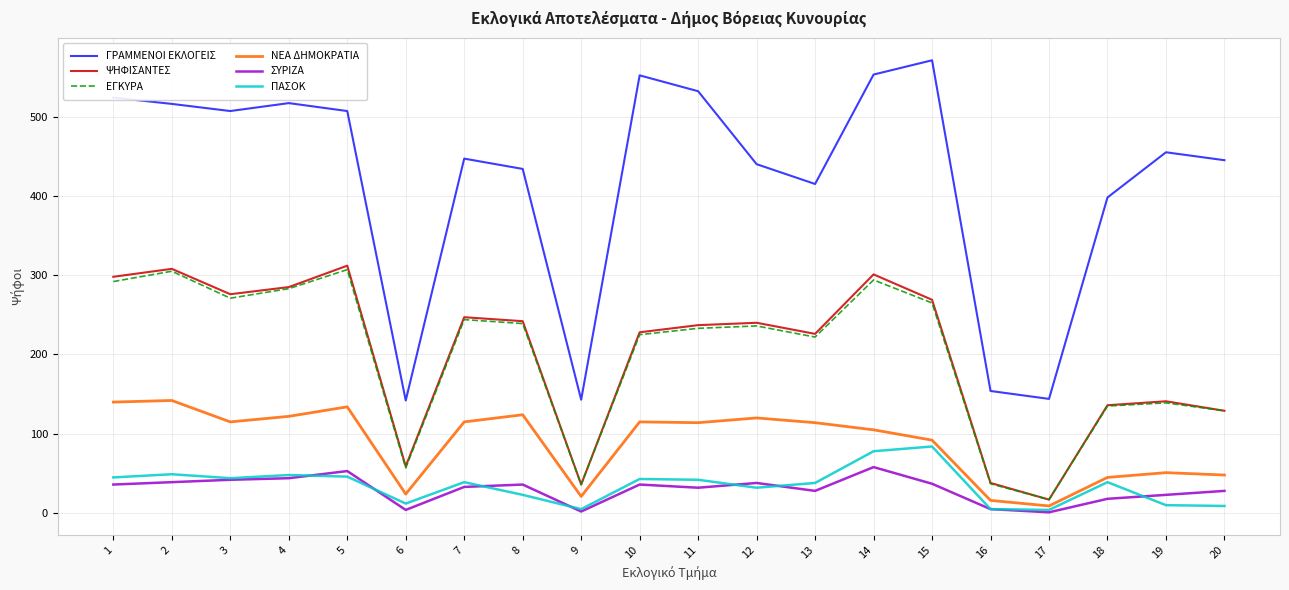

True or false: ΨΗΦΙΣΑΝΤΕΣ and ΠΑΣΟΚ cross at least once.

False